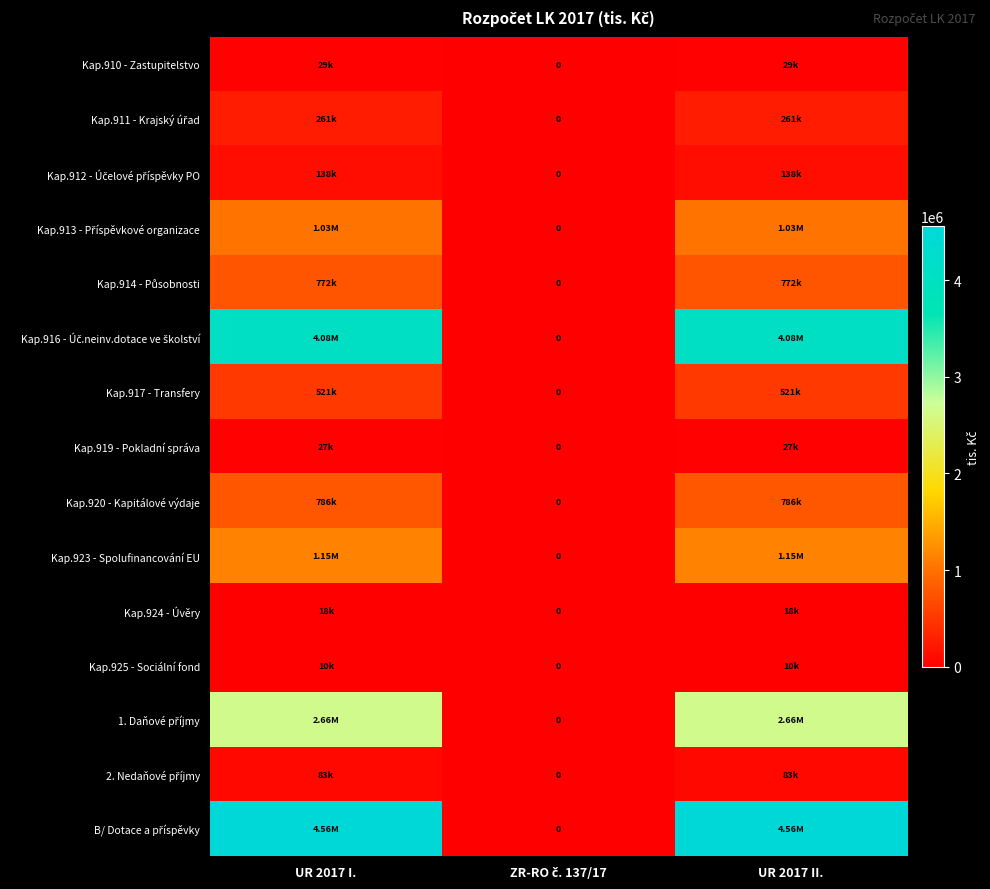

Read the Kap.925 - Sociální fond value at UR 2017 I..

9541.2